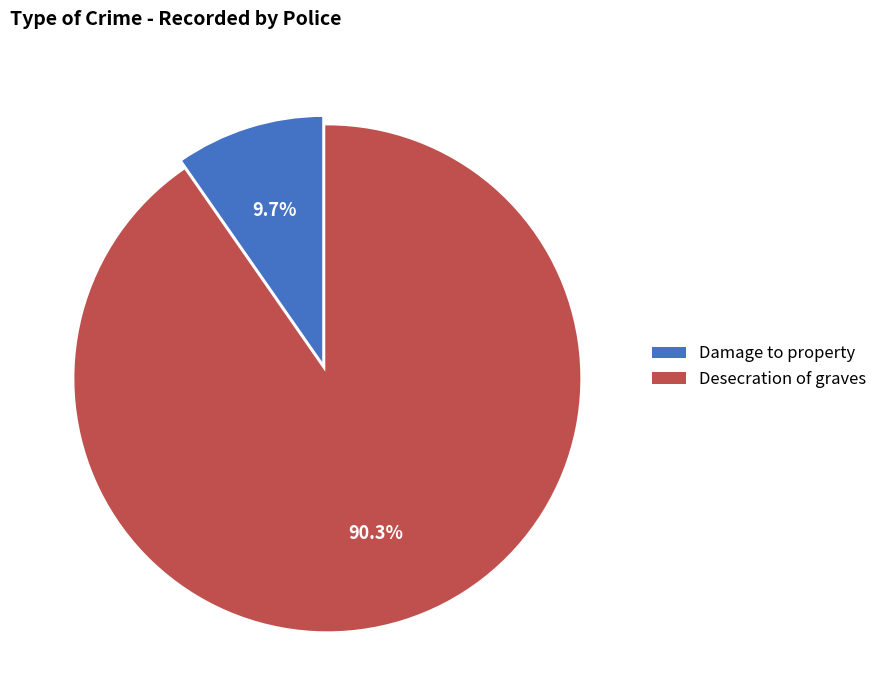

To the nearest percent, what is the combined percentage of Damage to property and Desecration of graves?

100%